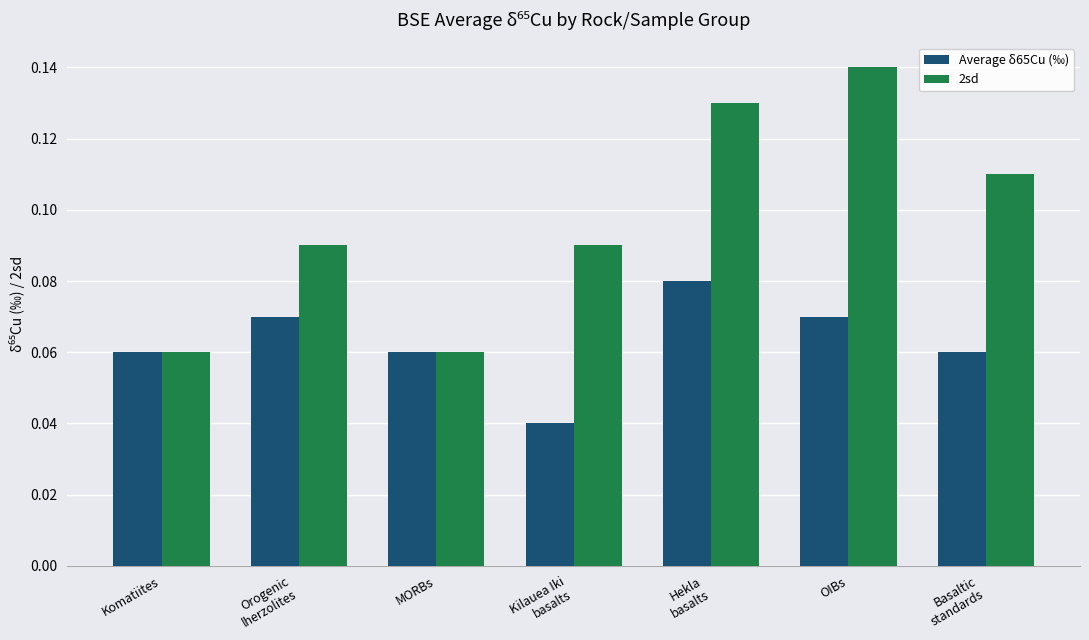

Which series has the widest spread of values?

2sd